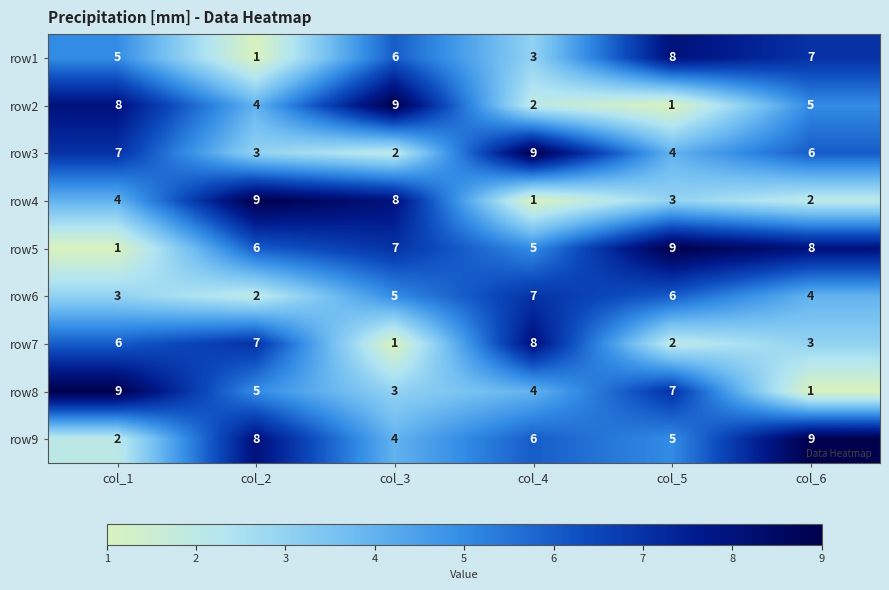

How many distinct data groups are displayed?

9